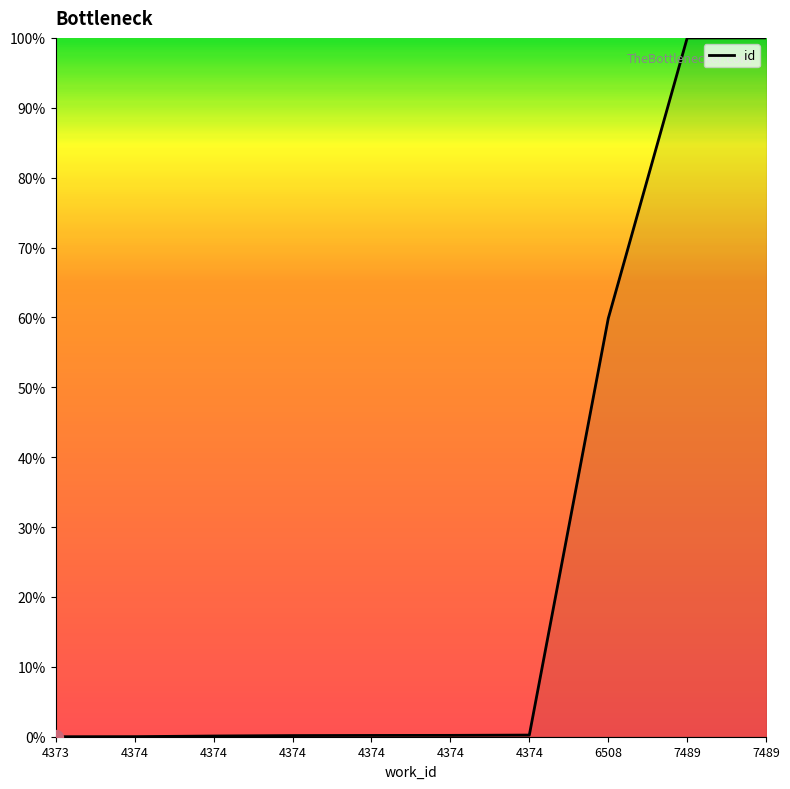

Which has a higher value, 4374 or 4373?

4374